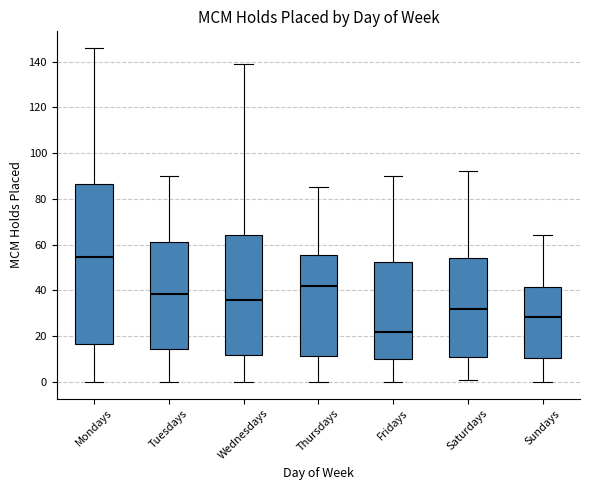

Where does the lower whisker of the box for Tuesdays end on the y-axis? The values are not printed on the chart, so give them approximately, as read against the axis.

0